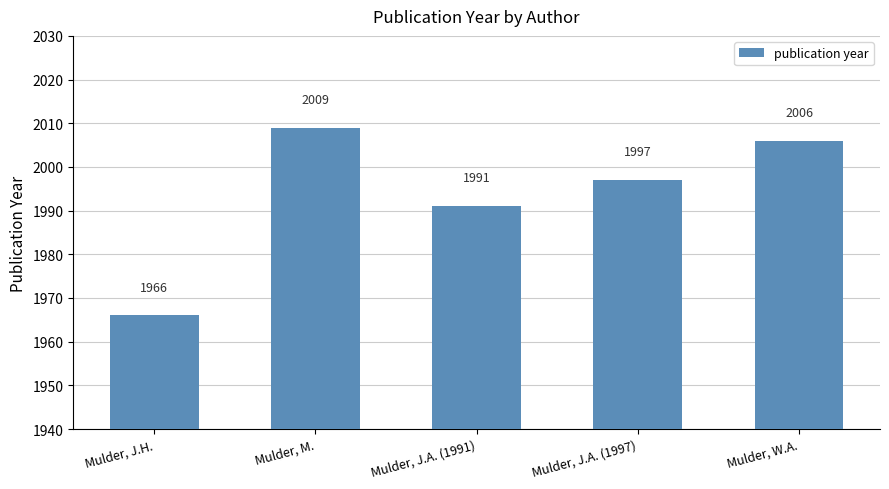

How many values are below 1997?

2